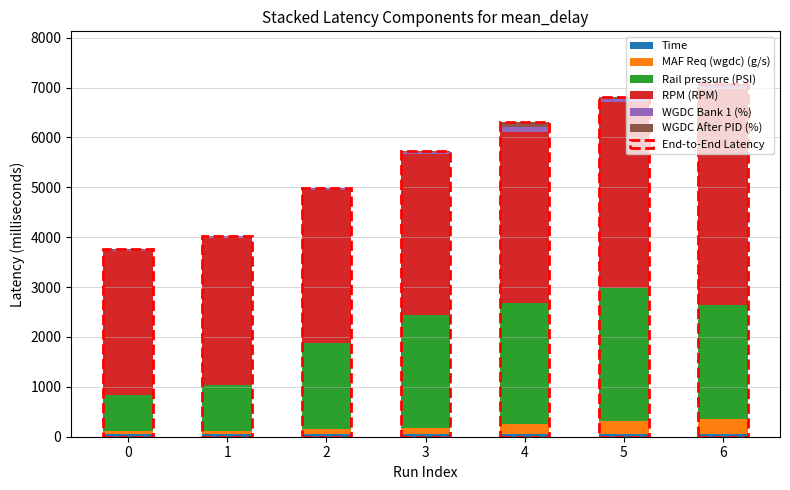

Does the chart contain stacked bars?

Yes